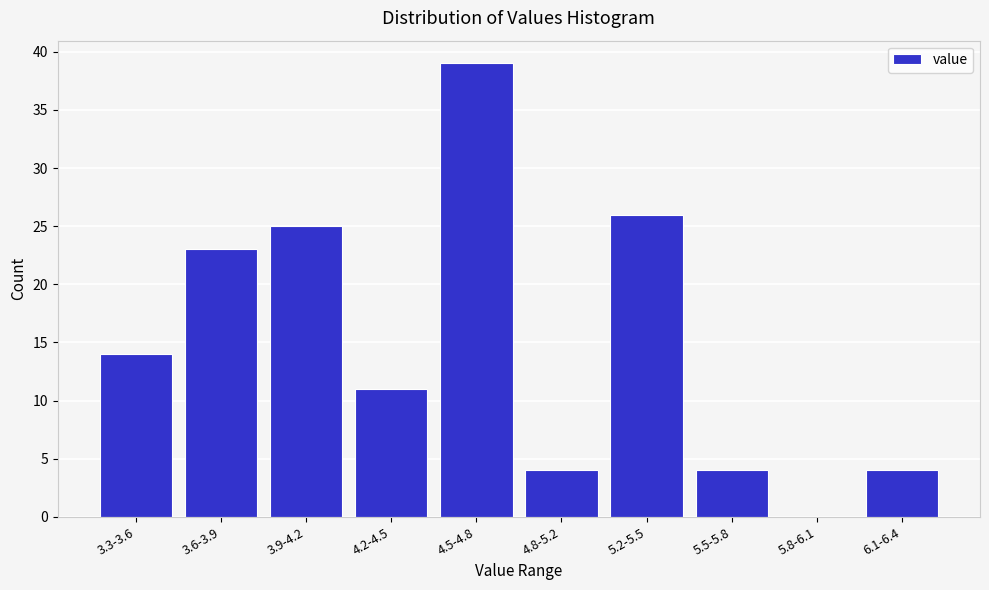

Reading right to left, list all the values displayed in this chart.

6.1-6.4=4	5.8-6.1=0	5.5-5.8=4	5.2-5.5=26	4.8-5.2=4	4.5-4.8=39	4.2-4.5=11	3.9-4.2=25	3.6-3.9=23	3.3-3.6=14